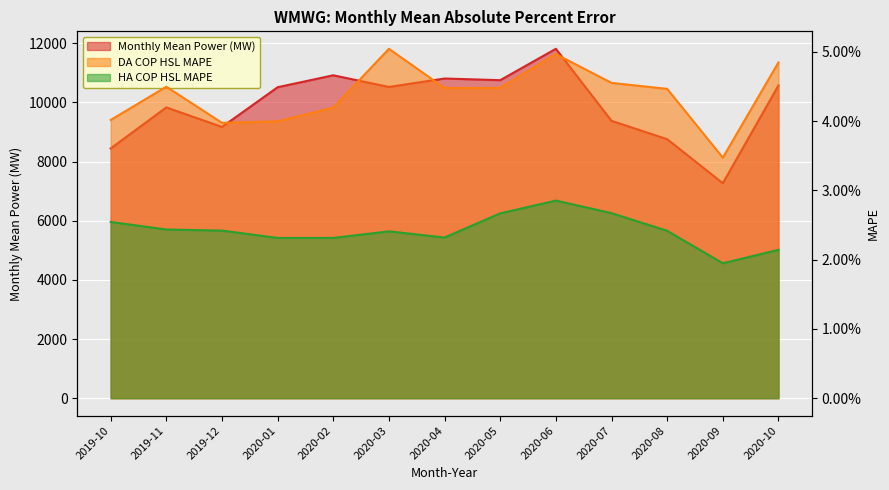

True or false: DA COP HSL MAPE has more than 1 interior local peaks.

True